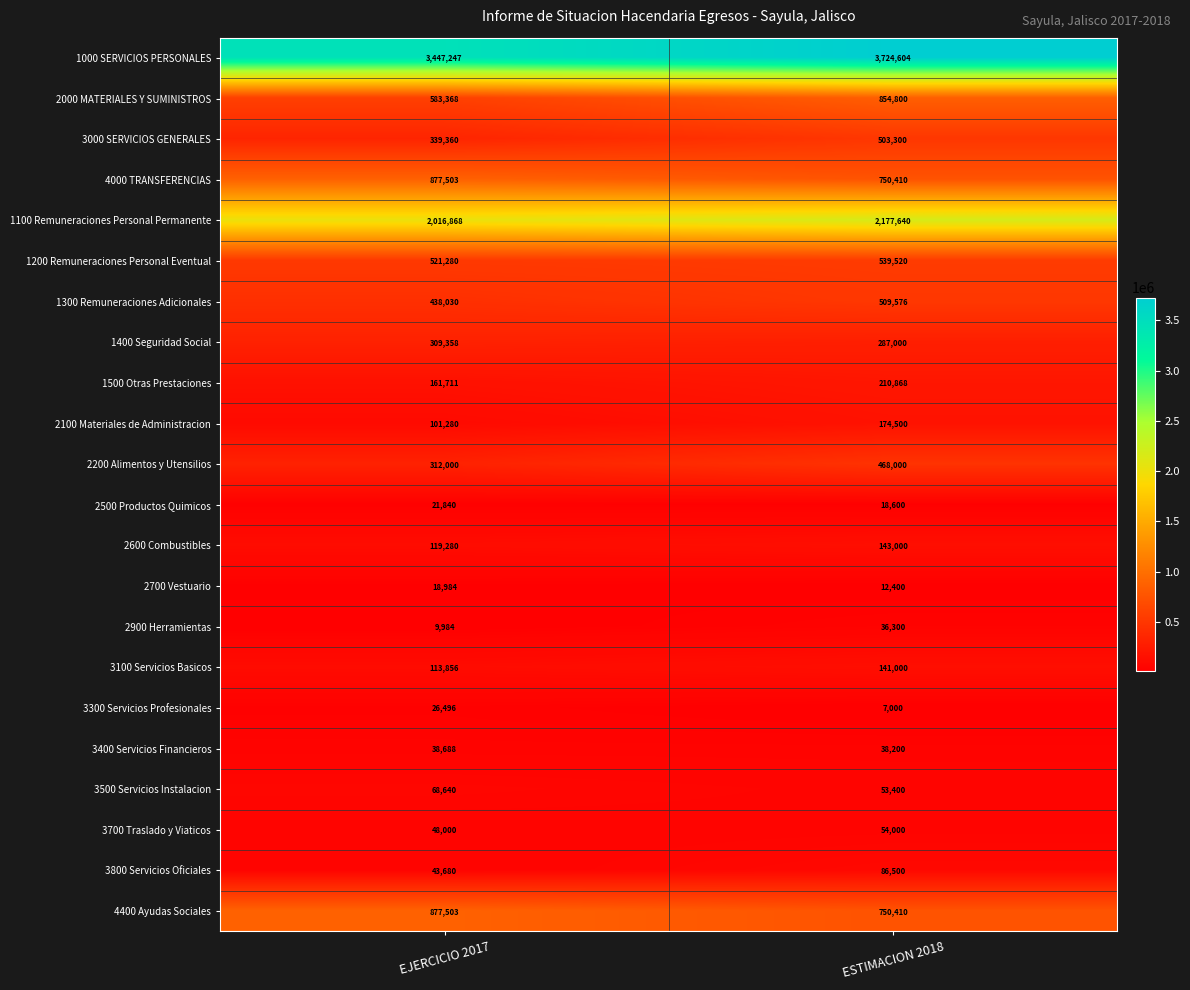

Between EJERCICIO 2017 and ESTIMACION 2018, which series saw the biggest shift?

1000 SERVICIOS PERSONALES